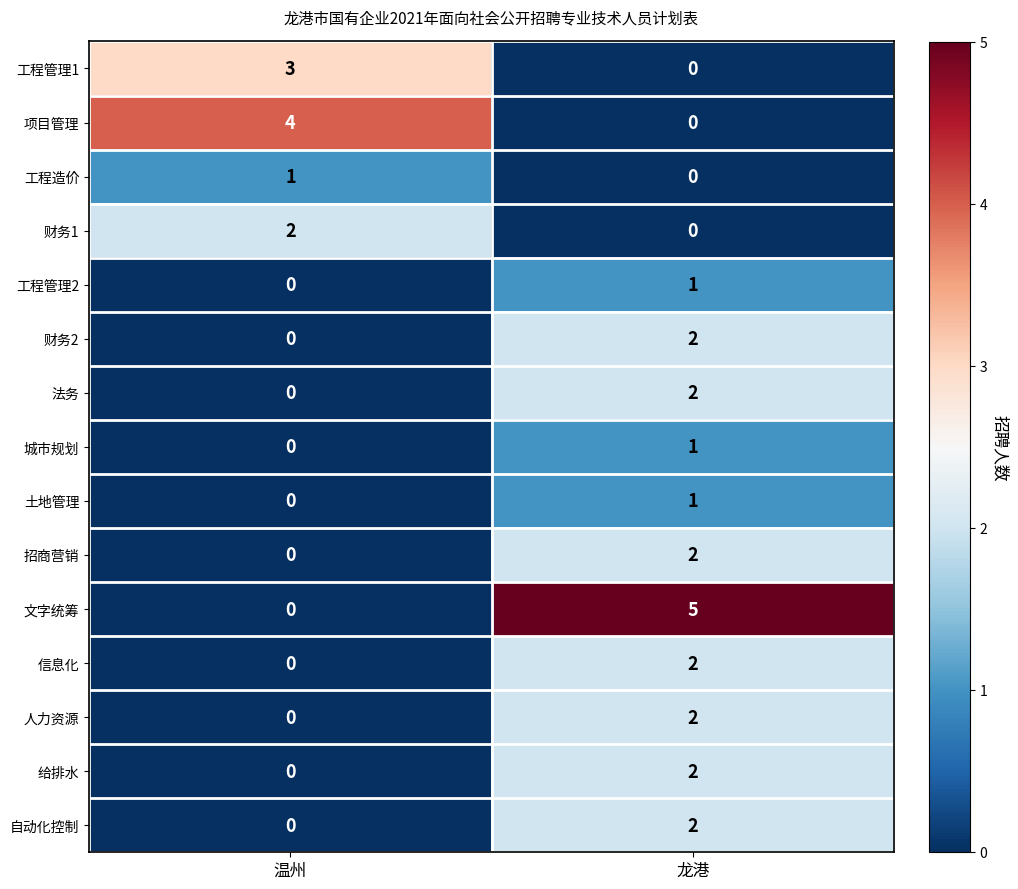

At which category does the chart reach its peak across all series?

龙港